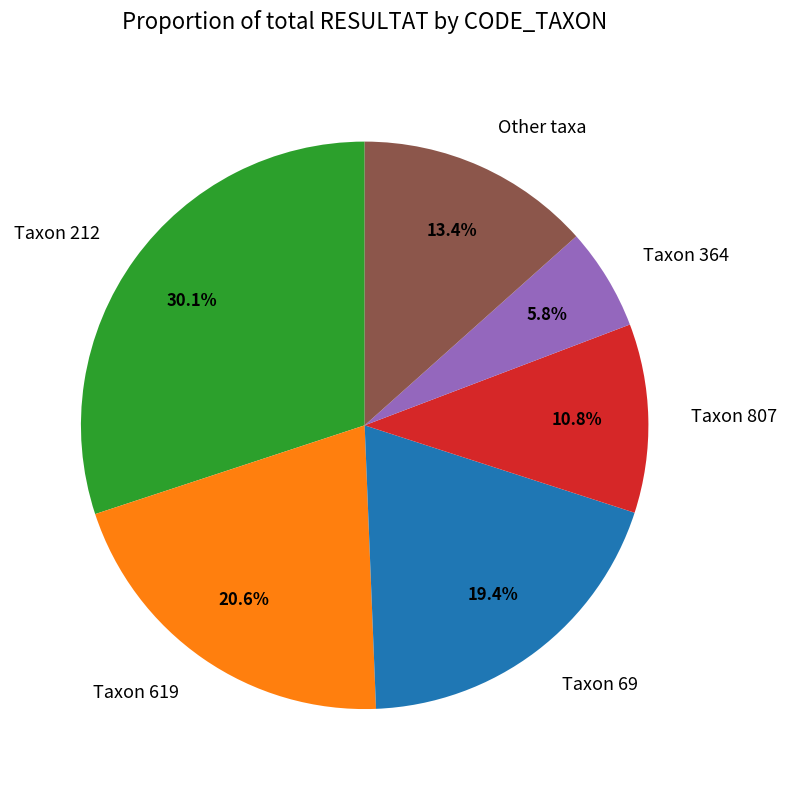

Is there a majority slice in this chart?

No